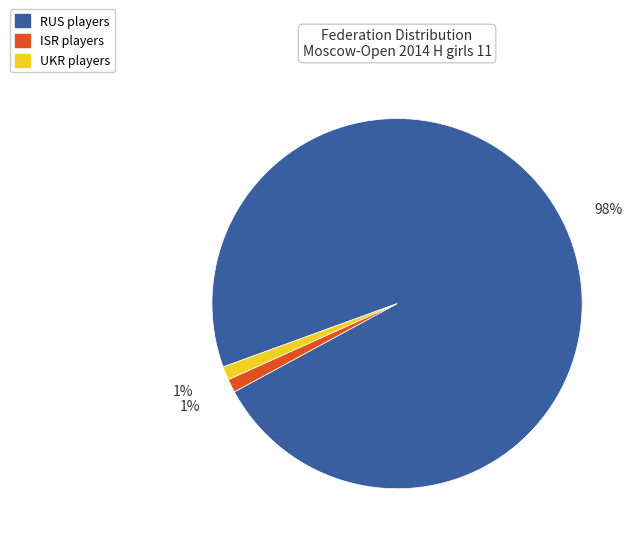

Is it true that UKR is 11% of the pie?

False